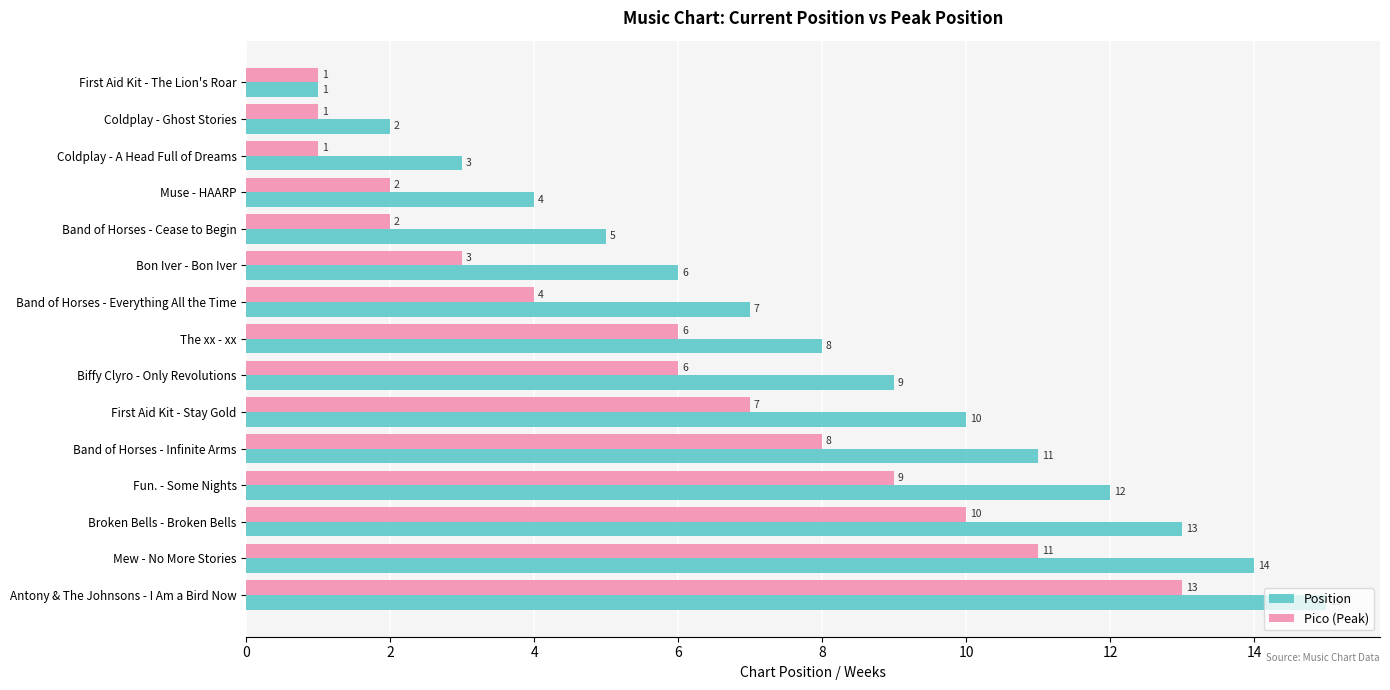

What is the sum of all Position values?

120